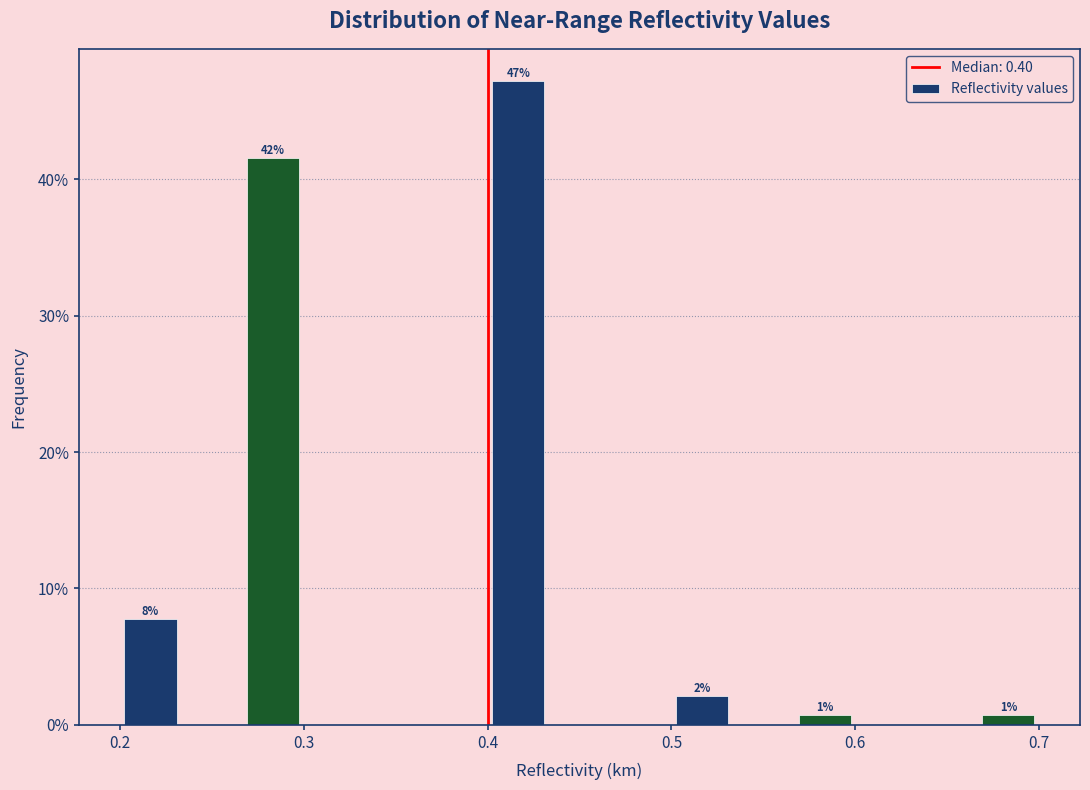

Read against the x-axis, roughly where is the centre of the tallest bar?

0.42